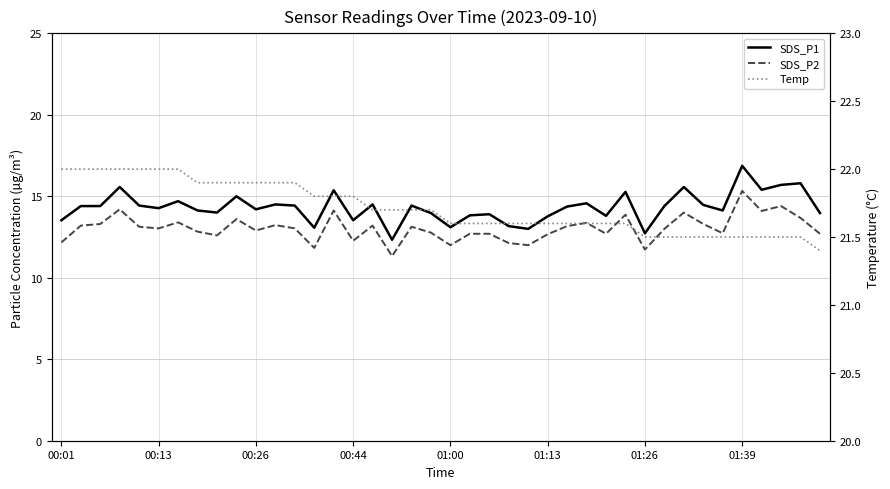

Between 01:26 and 01:39, which is larger?

01:39